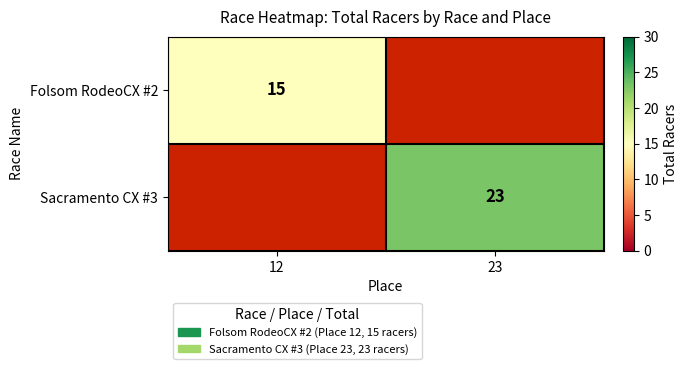

True or false: Sacramento CX #3 has a value of 23 at 23.

True